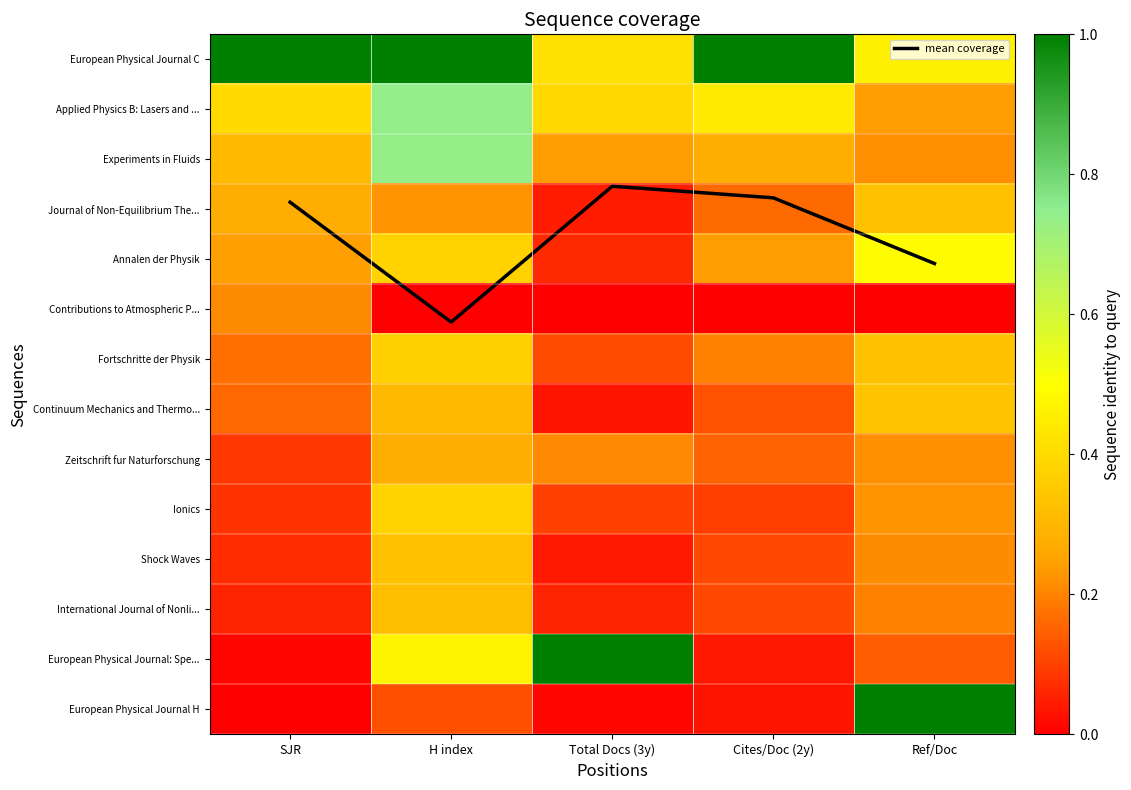

What is the difference between the maximum and minimum values in the Zeitschrift fur Naturforschung series?

0.2